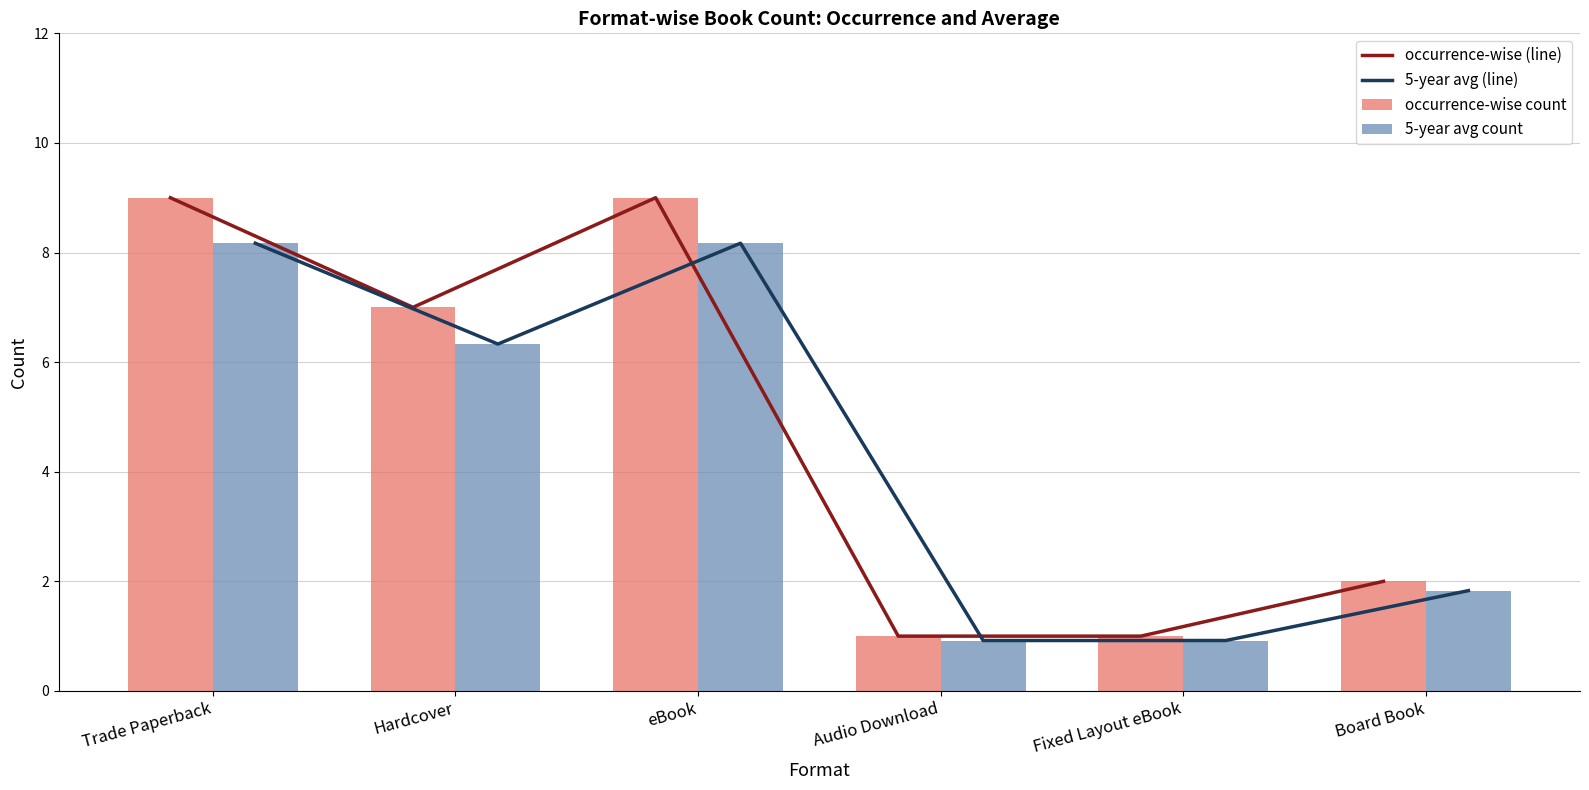

How many occurrence-wise count values are between 1 and 9?

6